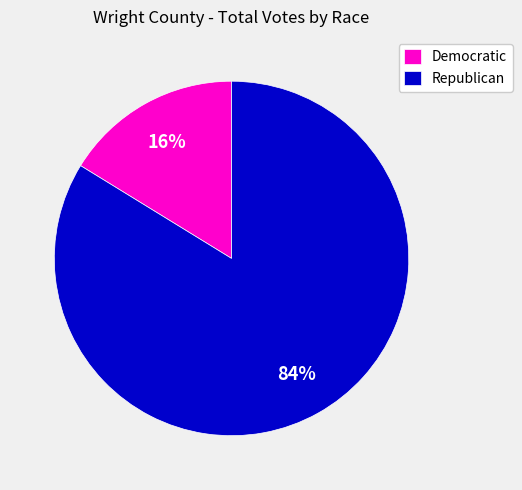

Does Democratic account for over 50% of the chart?

No